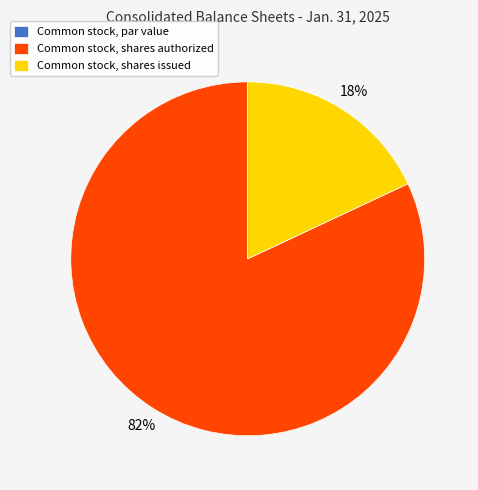

What is the largest slice in the pie chart?

Common stock, shares authorized